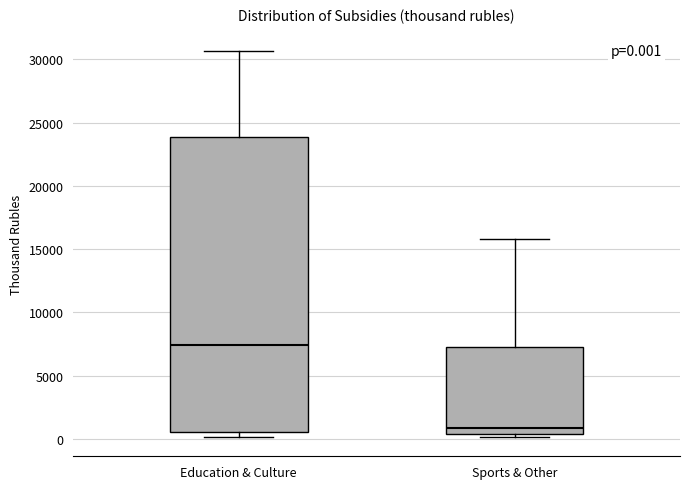

Which box's median line is the lowest?

Sports & Other